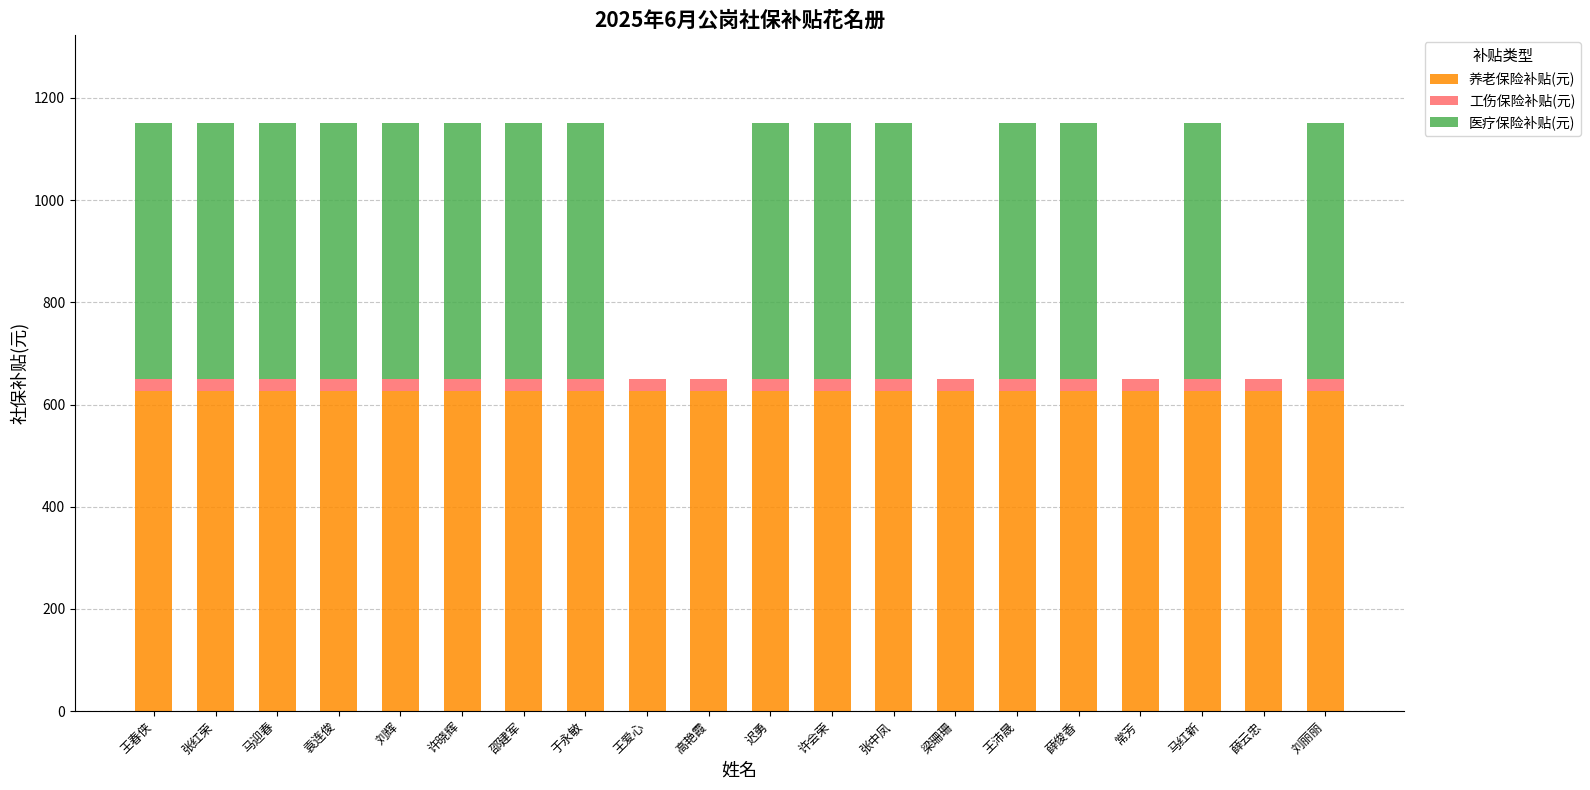

Is it true that 养老保险补贴(元) equals 260.3 at 王春侠?

False